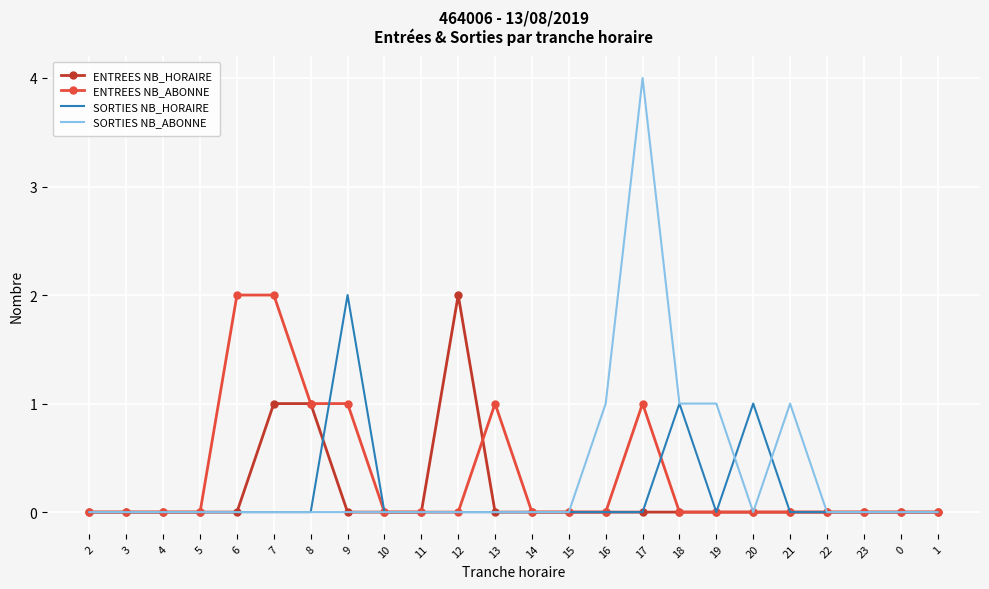

Reading left to right, list all the values displayed in this chart.

ENTREES NB_HORAIRE: 0	0	0	0	0	1	1	0	0	0	2	0	0	0	0	0	0	0	0	0	0	0	0	0
ENTREES NB_ABONNE: 0	0	0	0	2	2	1	1	0	0	0	1	0	0	0	1	0	0	0	0	0	0	0	0
SORTIES NB_HORAIRE: 0	0	0	0	0	0	0	2	0	0	0	0	0	0	0	0	1	0	1	0	0	0	0	0
SORTIES NB_ABONNE: 0	0	0	0	0	0	0	0	0	0	0	0	0	0	1	4	1	1	0	1	0	0	0	0